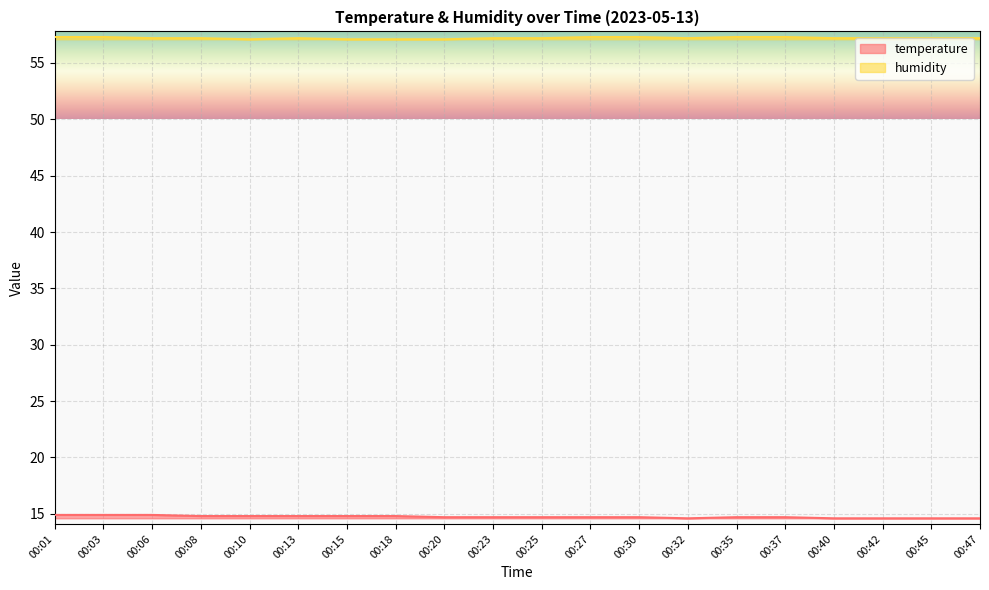

What is the minimum value shown in the chart?

14.6